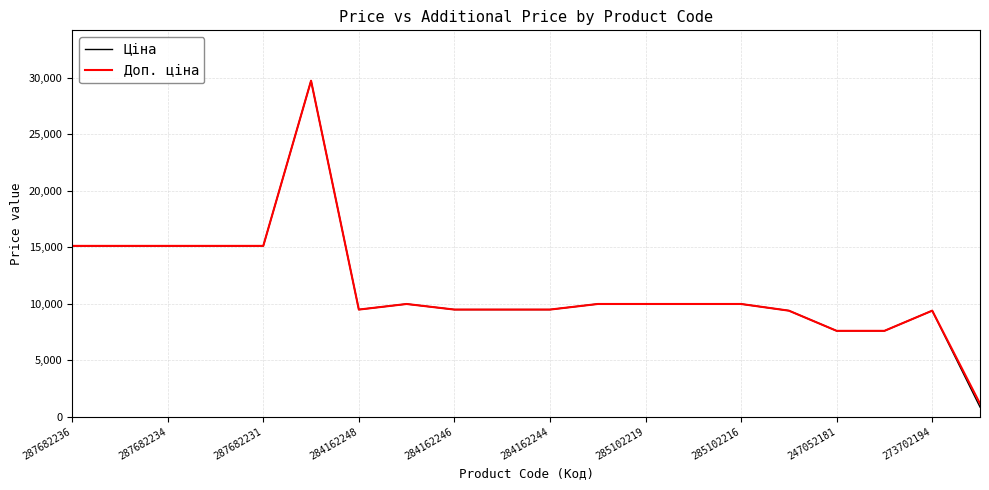

What is the minimum value shown in the chart?

848.4